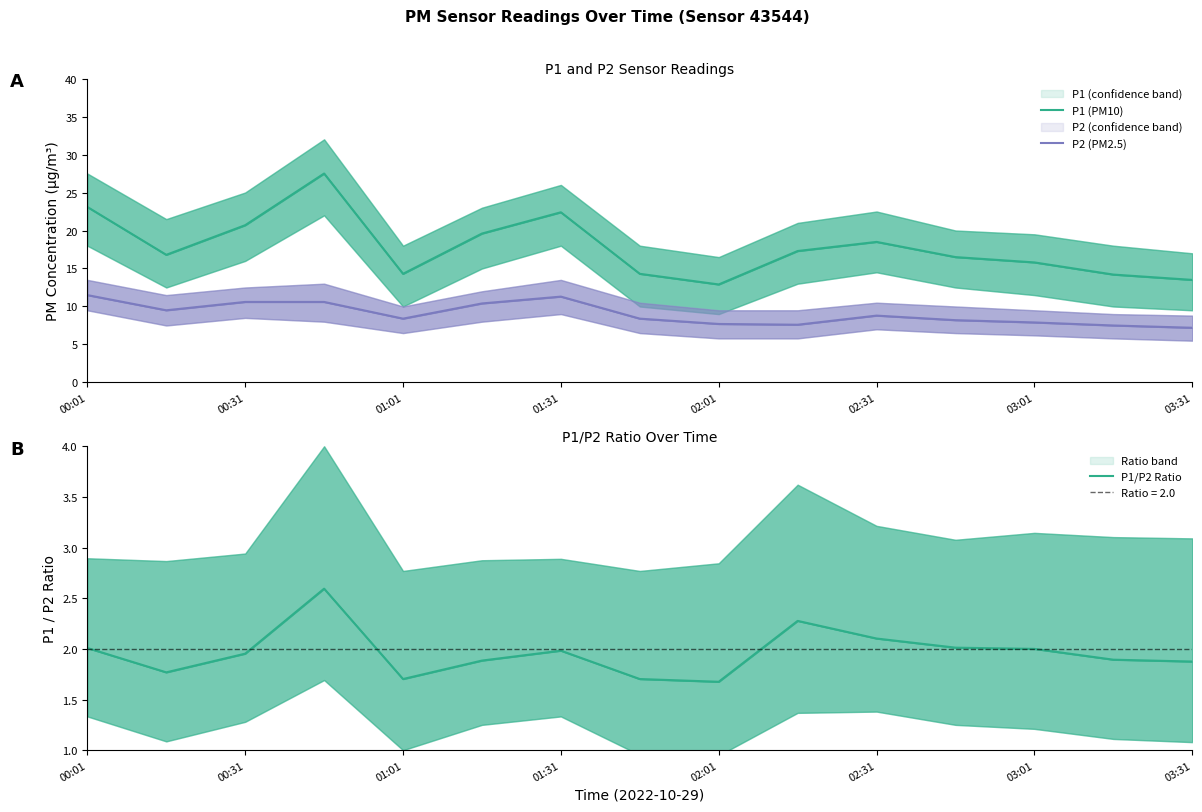

Reading left to right, extract all data points from this chart.

P1 (PM10): 23.1	16.8	20.7	27.5	14.3	19.6	22.4	14.3	12.9	17.3	18.5	16.5	15.8	14.2	13.5
P2 (PM2.5): 11.5	9.5	10.6	10.6	8.4	10.4	11.3	8.4	7.7	7.6	8.8	8.2	7.9	7.5	7.2
P1/P2 Ratio: 2.0	1.8	2.0	2.6	1.7	1.9	2.0	1.7	1.7	2.3	2.1	2.0	2.0	1.9	1.9